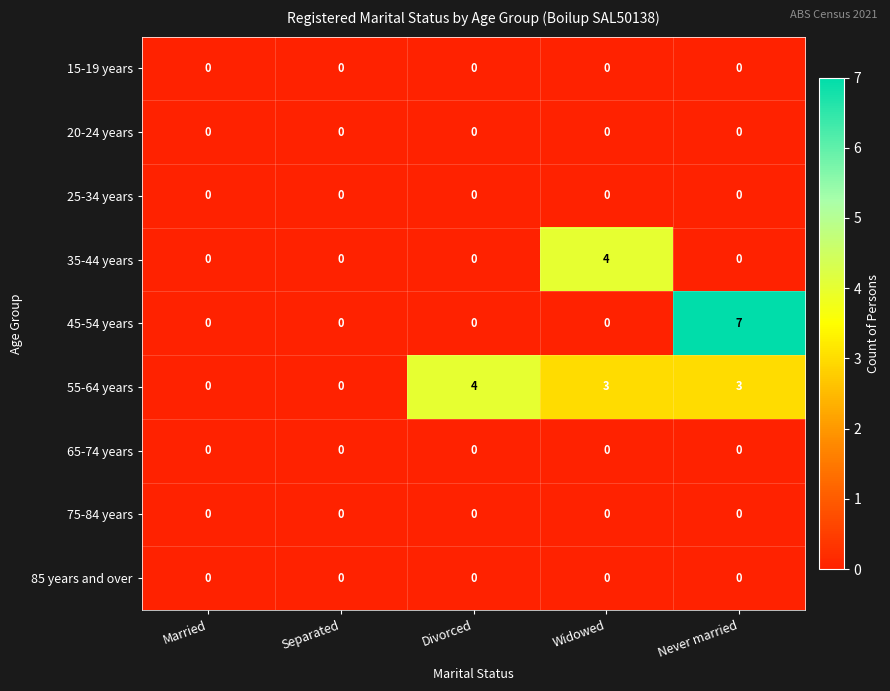

What is the sum of all 45-54 years values?

7